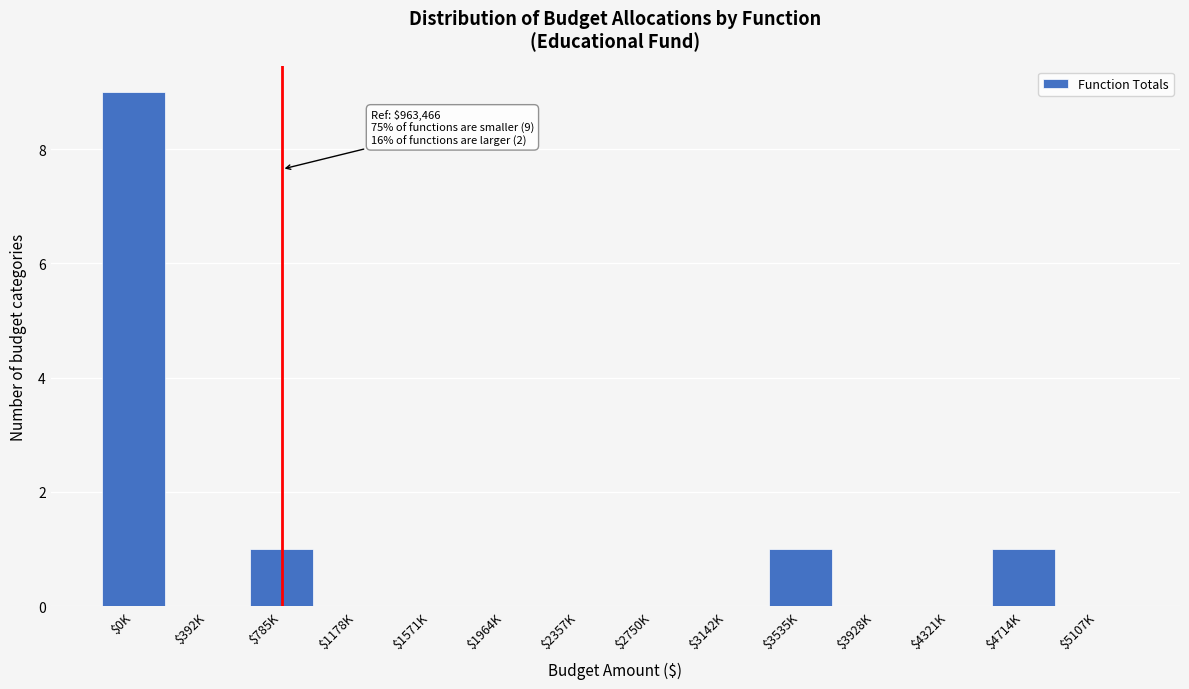

At which category does the chart reach its peak across all series?

$0K